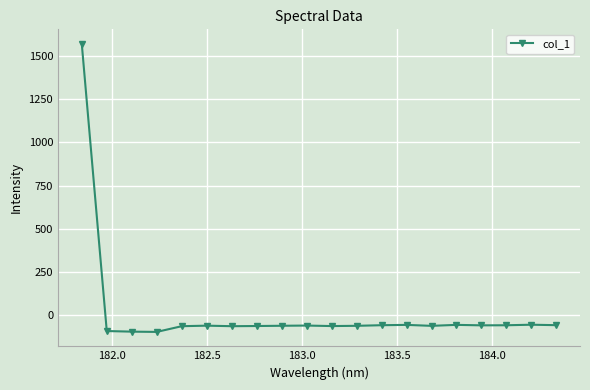

What is the value of the 16th point from the left?

-54.2